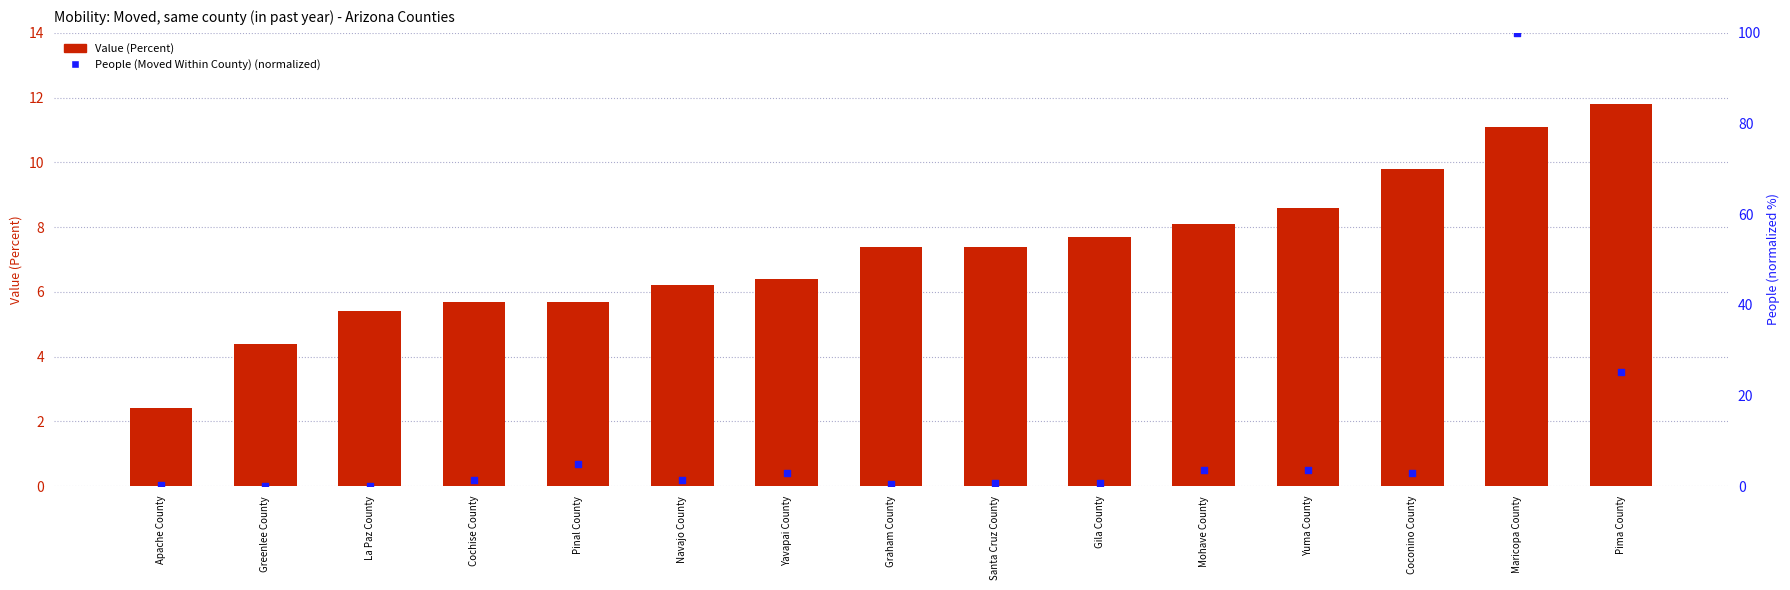

What is the total value across all series at Greenlee County?

4.4